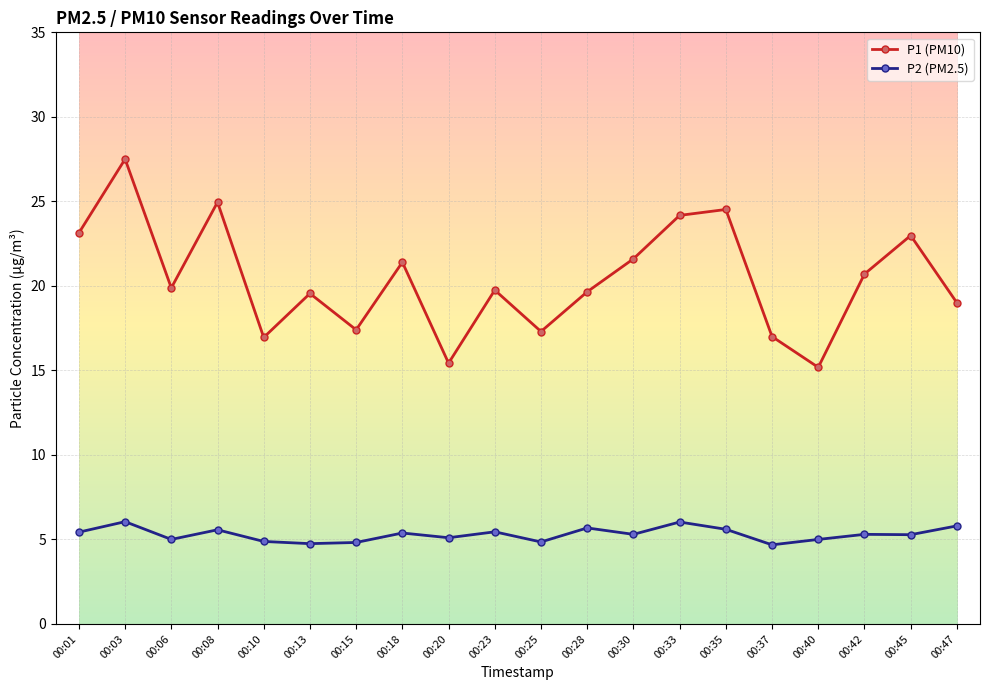

Rank the series by their maximum value, from lowest to highest.

P2 (PM2.5), P1 (PM10)